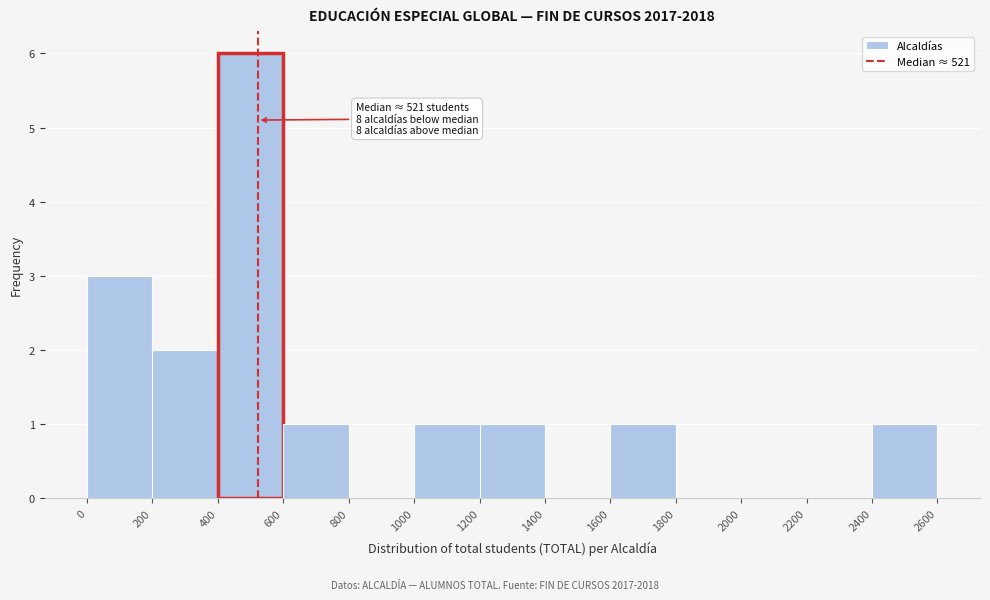

Over which range of the x-axis is the bar tallest?

400 to 600